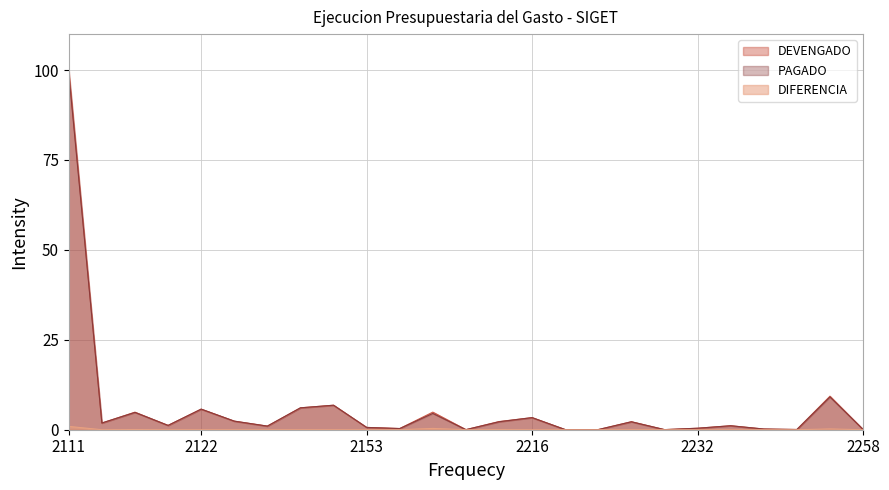

Rank the series at 2258 from highest to lowest value.

DEVENGADO, PAGADO, DIFERENCIA